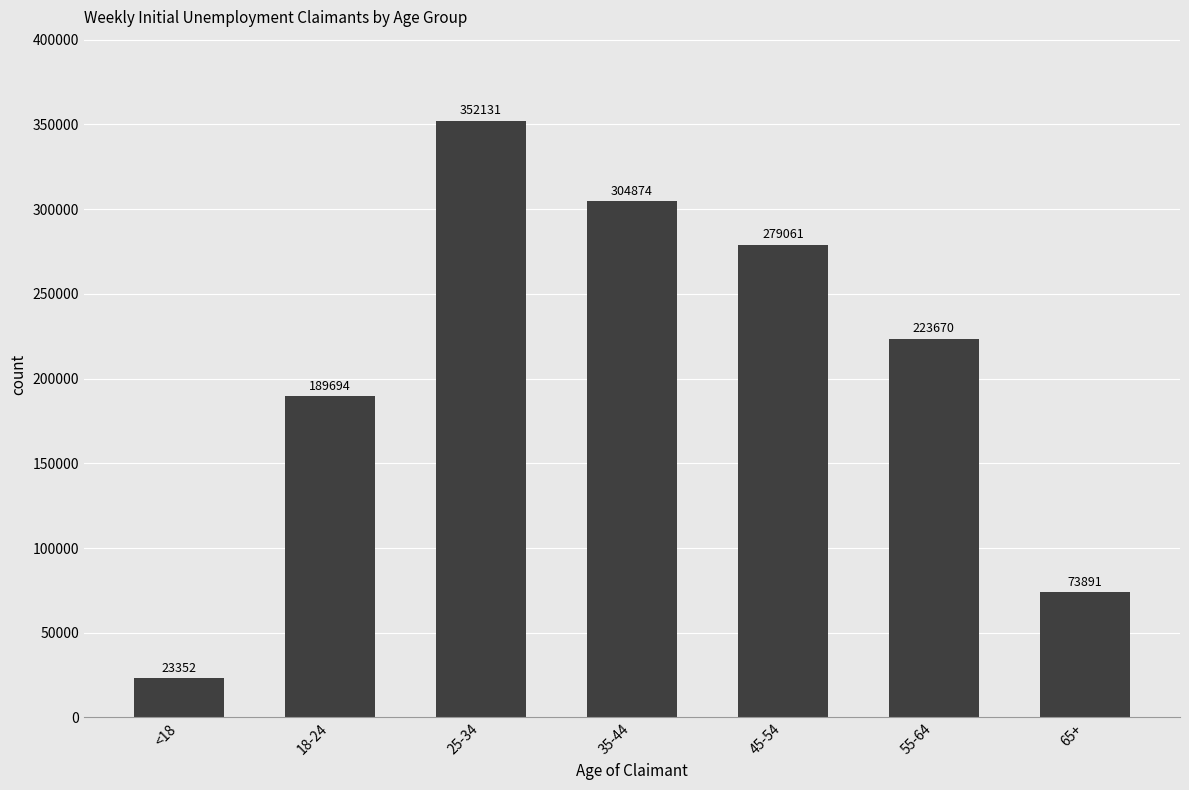

The chart shows a value of 47192 at 55-64. True or false?

False